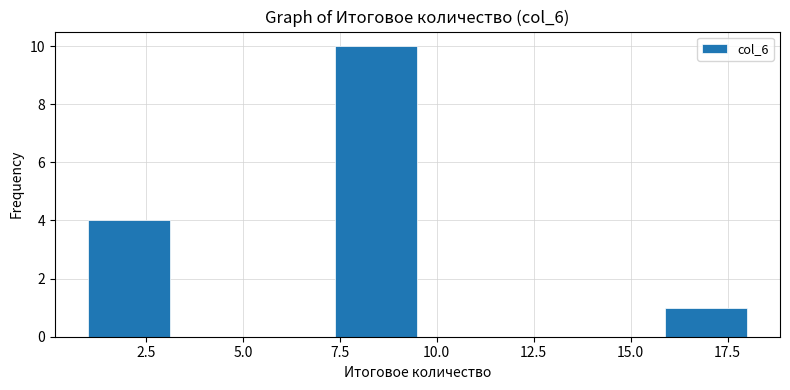

Which range on the x-axis has the tallest bar?

7.5 to 9.5